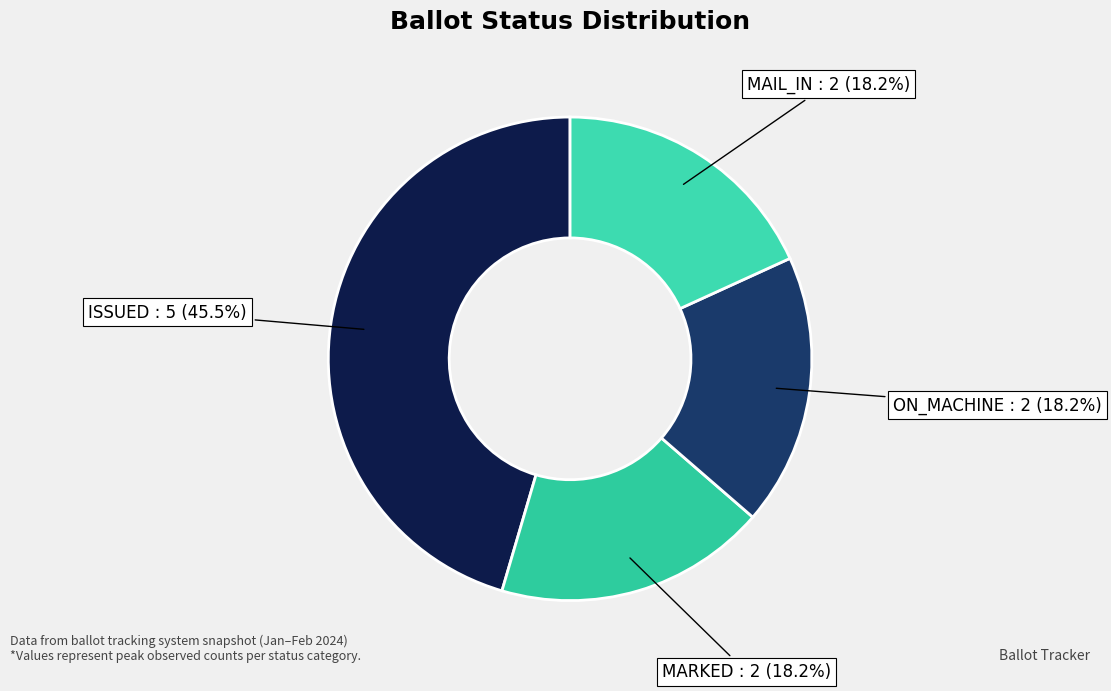

How many segments does this pie chart have?

4